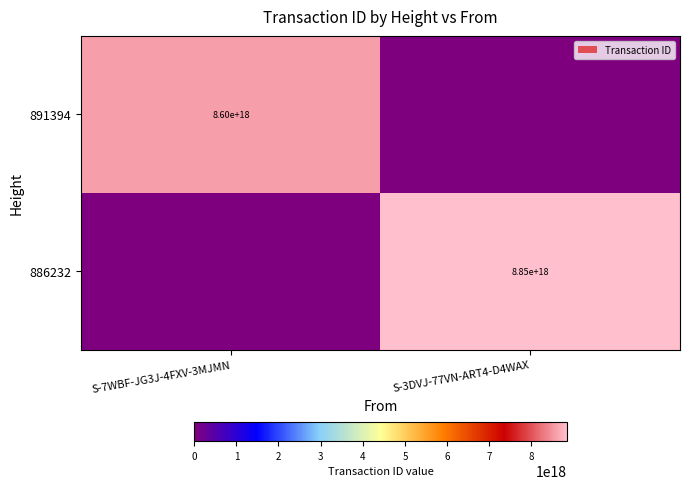

Is the value of 891394 at S-7WBF-JG3J-4FXV-3MJMN greater than the value of 886232 at S-3DVJ-77VN-ART4-D4WAX?

No